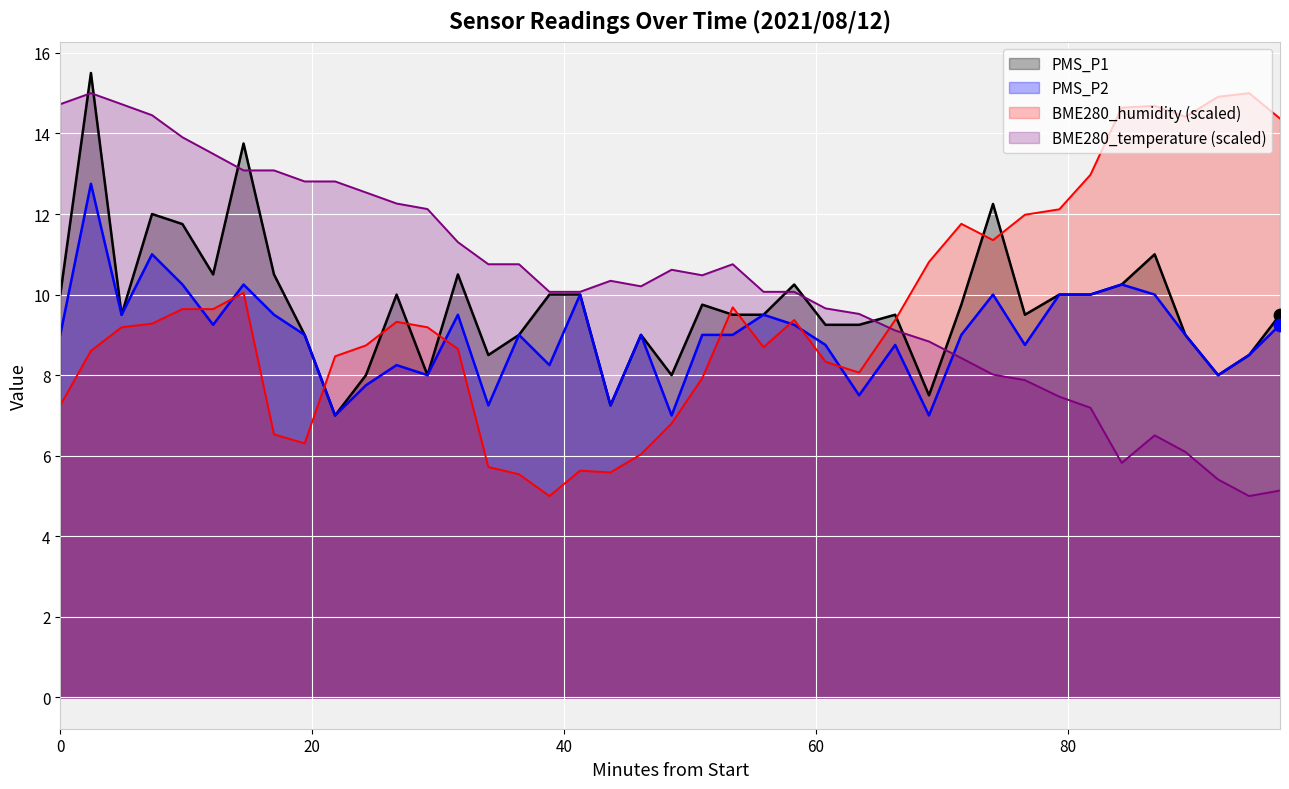

Is the value of PMS_P2 at 2021/08/12 01:19:00 greater than the value of BME280_humidity at 2021/08/12 01:05:50?

Yes